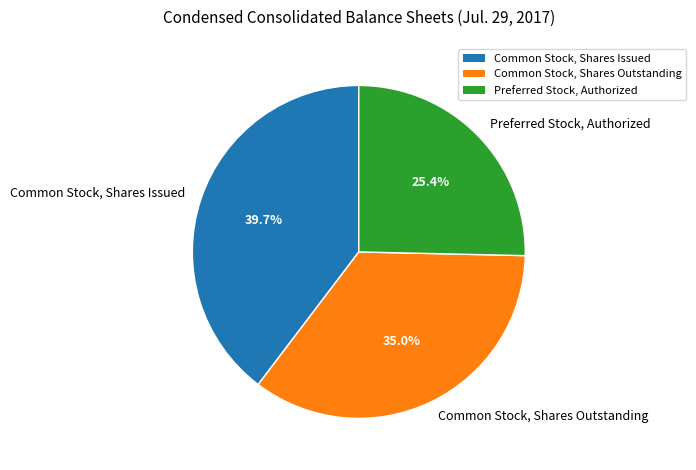

To the nearest percent, what is the difference between the largest and smallest slice percentages?

14%